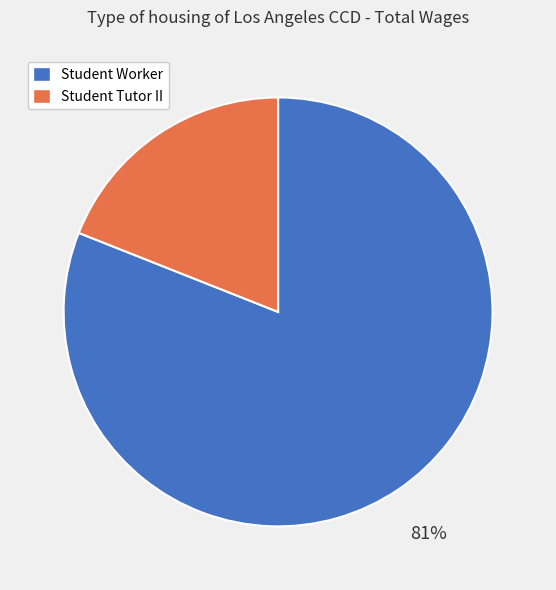

What is the ratio of the value at Student Worker to the value at Student Tutor II?

4.3